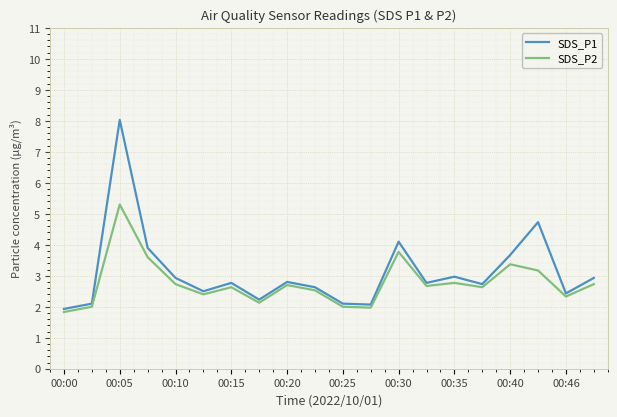

Rank the series by their maximum value, from highest to lowest.

SDS_P1, SDS_P2